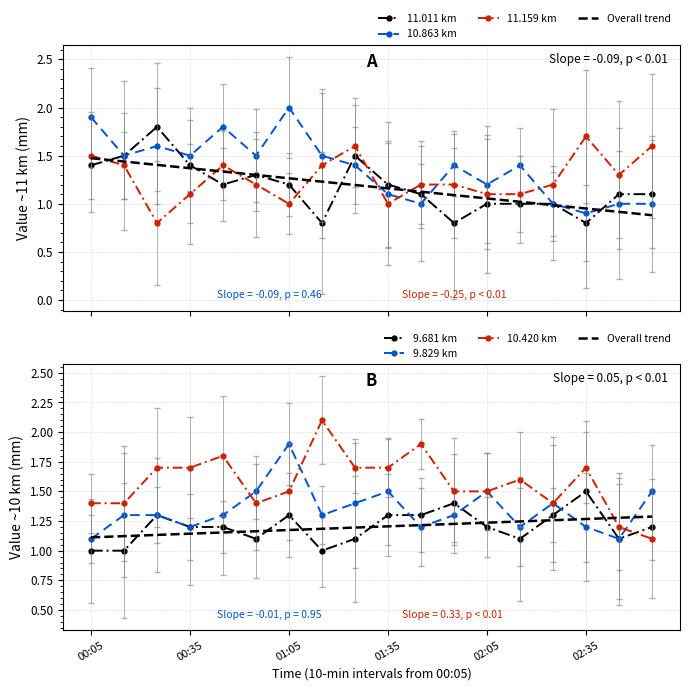

Which series changed the most between 00:55 and 02:15?

11.011